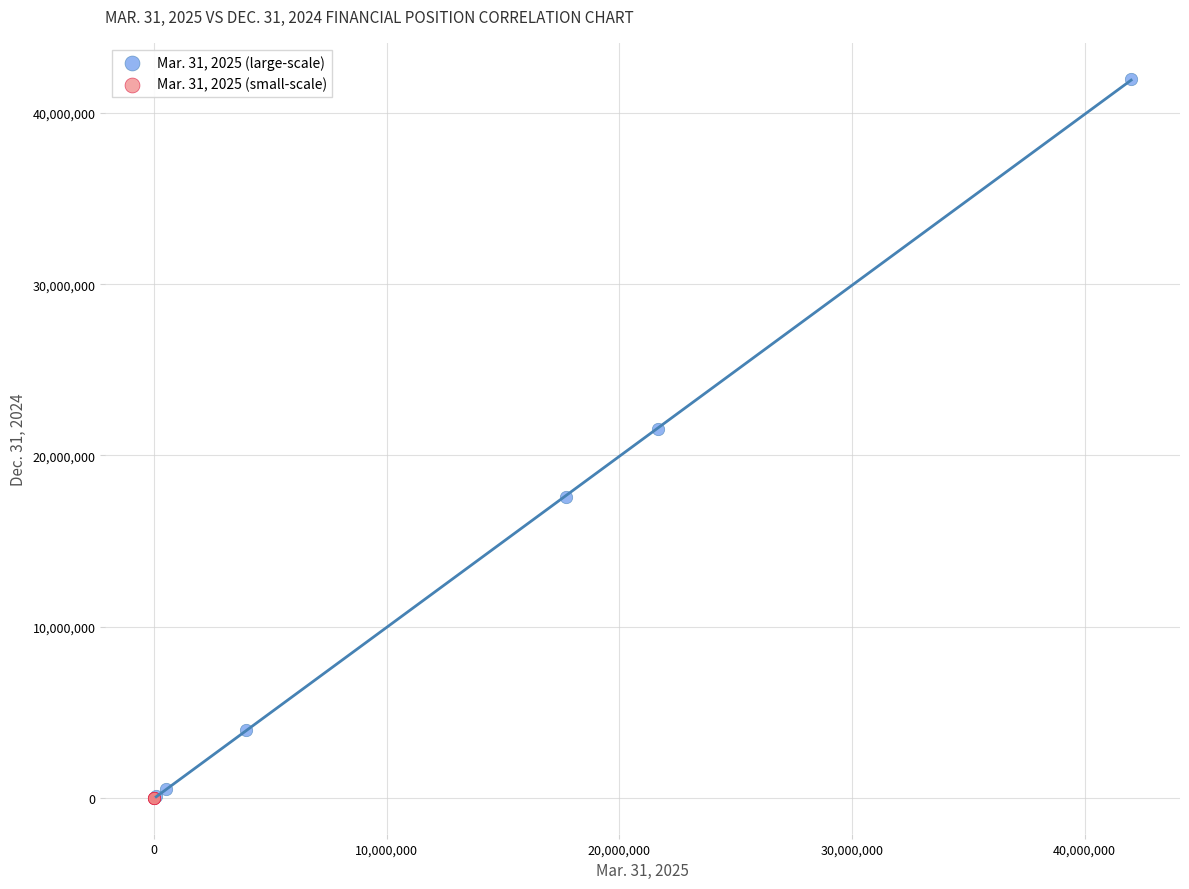

Which series has the widest spread of Y values?

Mar. 31, 2025 (large-scale)